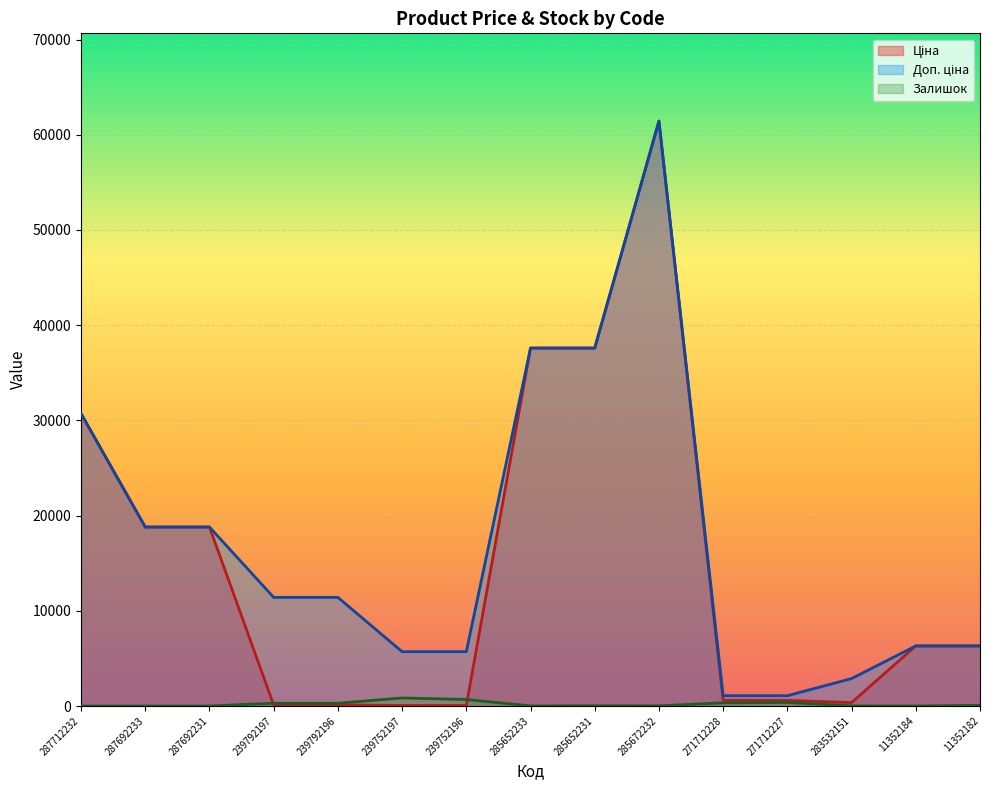

Which series has the largest total across all categories?

Доп. ціна